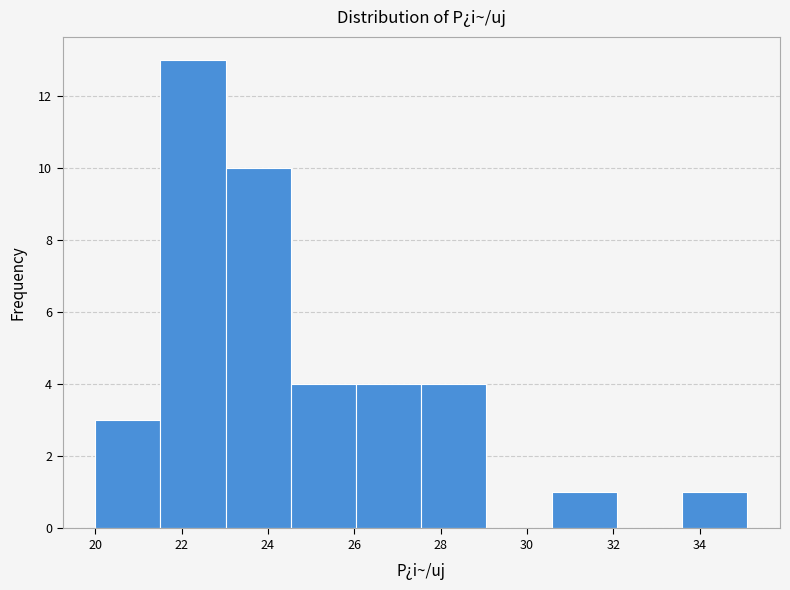

Which range on the x-axis has the tallest bar?

21.6 to 23.0